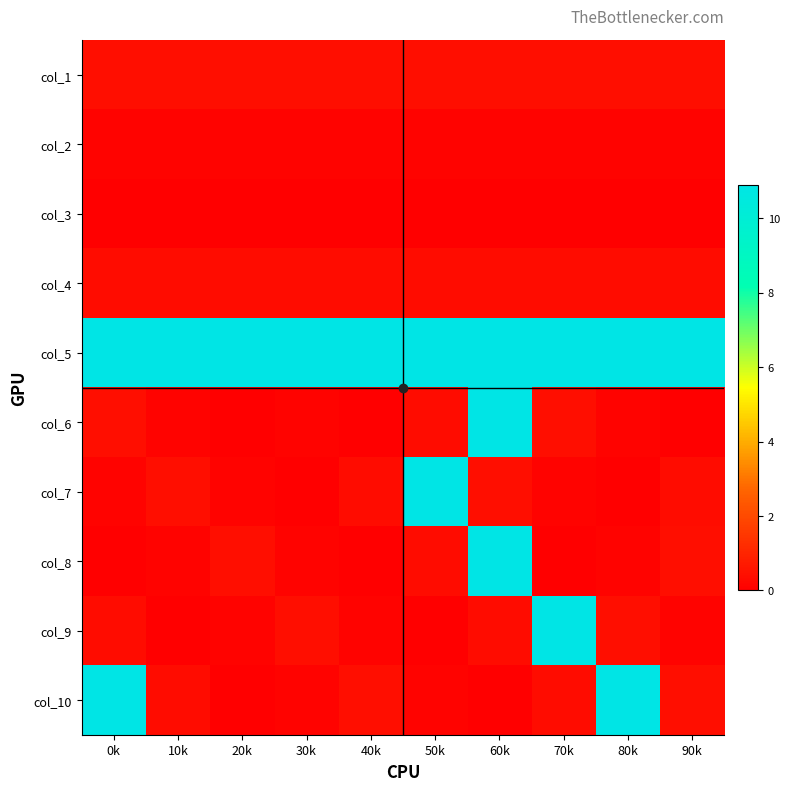

Reading left to right, transcribe all the data shown in this chart.

col_1: 0k=0.4	10k=0.4	20k=0.4	30k=0.4	40k=0.4	50k=0.4	60k=0.4	70k=0.4	80k=0.4	90k=0.4
col_2: 0k=0.1	10k=0.1	20k=0.1	30k=0.1	40k=0.1	50k=0.1	60k=0.1	70k=0.1	80k=0.1	90k=0.1
col_3: 0k=0.0	10k=0.0	20k=0.0	30k=0.0	40k=0.0	50k=0.0	60k=0.0	70k=0.0	80k=0.0	90k=0.0
col_4: 0k=0.4	10k=0.4	20k=0.4	30k=0.4	40k=0.4	50k=0.4	60k=0.4	70k=0.4	80k=0.4	90k=0.4
col_5: 0k=10.9	10k=10.9	20k=10.9	30k=10.9	40k=10.9	50k=10.9	60k=10.9	70k=10.9	80k=10.9	90k=10.9
col_6: 0k=0.4	10k=0.1	20k=0.0	30k=0.1	40k=0.0	50k=0.4	60k=10.9	70k=0.4	80k=0.1	90k=0.0
col_7: 0k=0.1	10k=0.4	20k=0.1	30k=0.0	40k=0.4	50k=10.9	60k=0.4	70k=0.1	80k=0.0	90k=0.4
col_8: 0k=0.0	10k=0.1	20k=0.4	30k=0.1	40k=0.0	50k=0.4	60k=10.9	70k=0.0	80k=0.1	90k=0.4
col_9: 0k=0.4	10k=0.0	20k=0.1	30k=0.4	40k=0.1	50k=0.0	60k=0.4	70k=10.9	80k=0.4	90k=0.1
col_10: 0k=10.9	10k=0.4	20k=0.0	30k=0.1	40k=0.4	50k=0.1	60k=0.0	70k=0.4	80k=10.9	90k=0.4